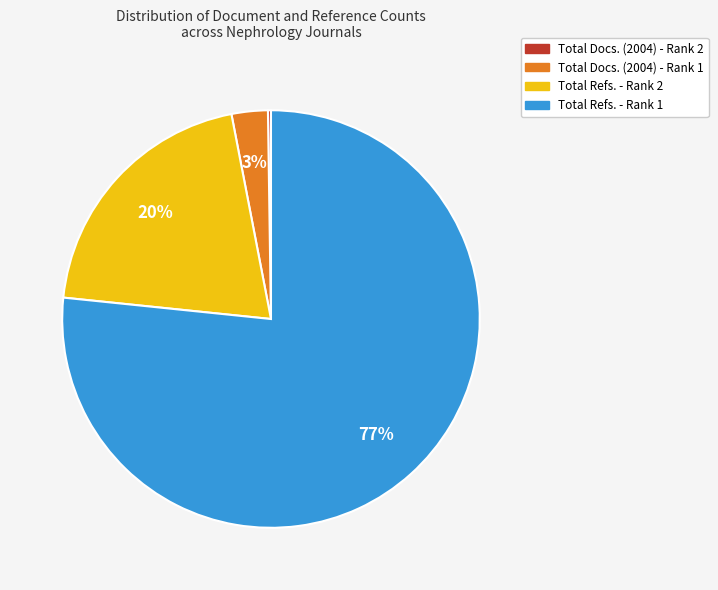

Is it true that Total Refs. - Rank 1 is 84% of the pie?

False